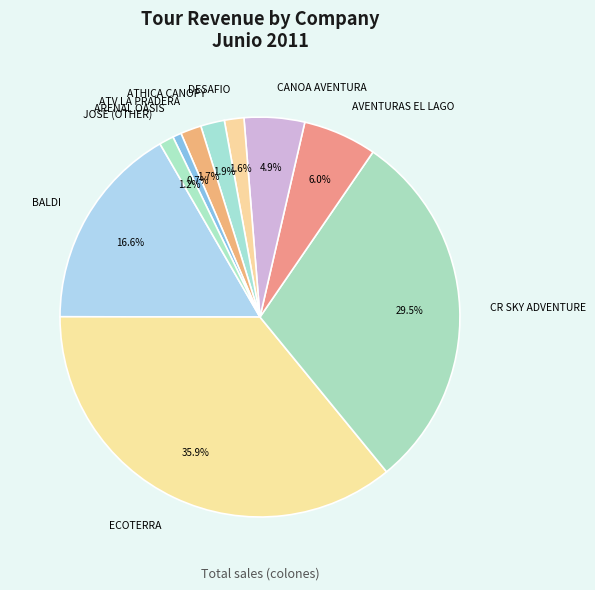

What portion of the pie excludes JOSE (OTHER)?

98.8%